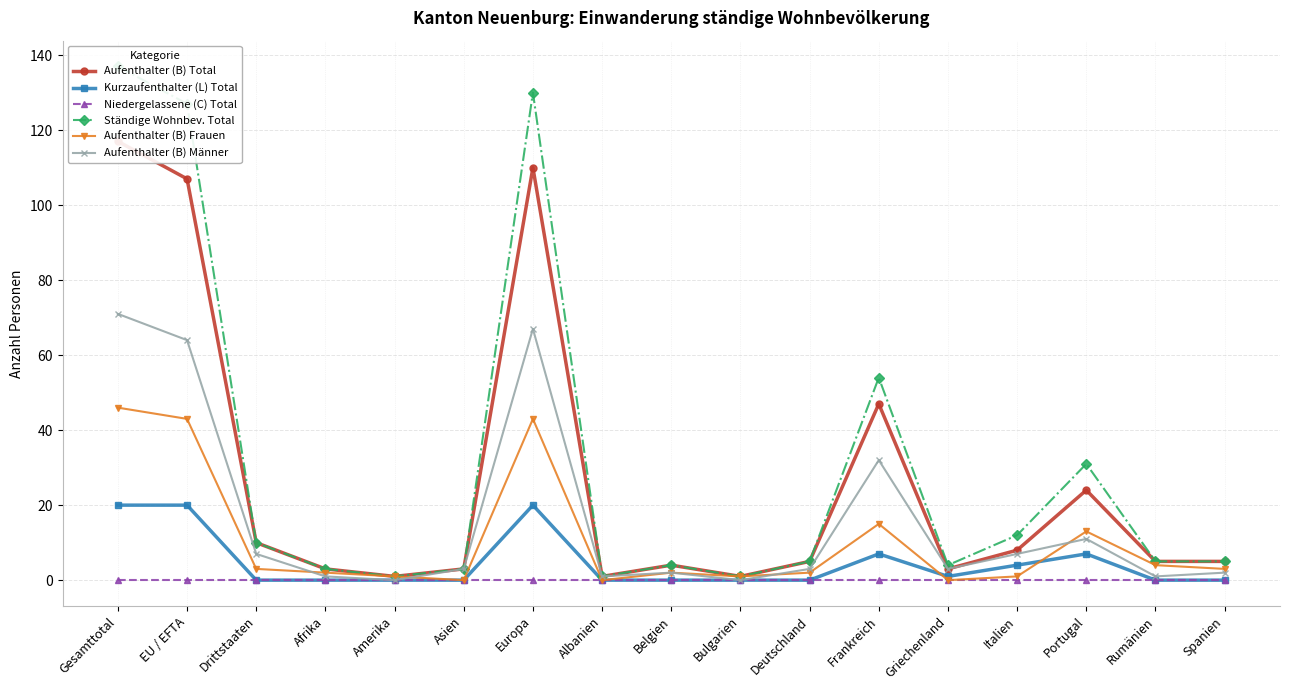

What is the value of the Aufenthalter (B) Total point at the 15th from the left?

24